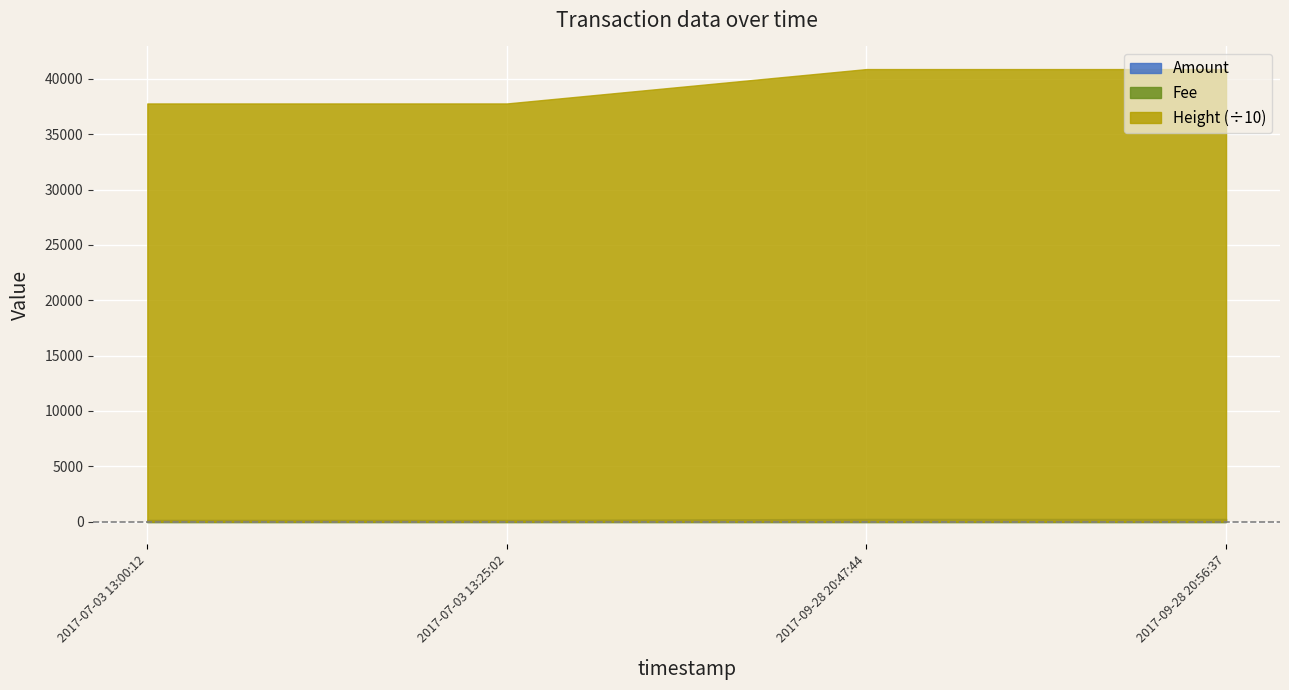

What is the label of the 2nd point from the right?

2017-09-28 20:47:44